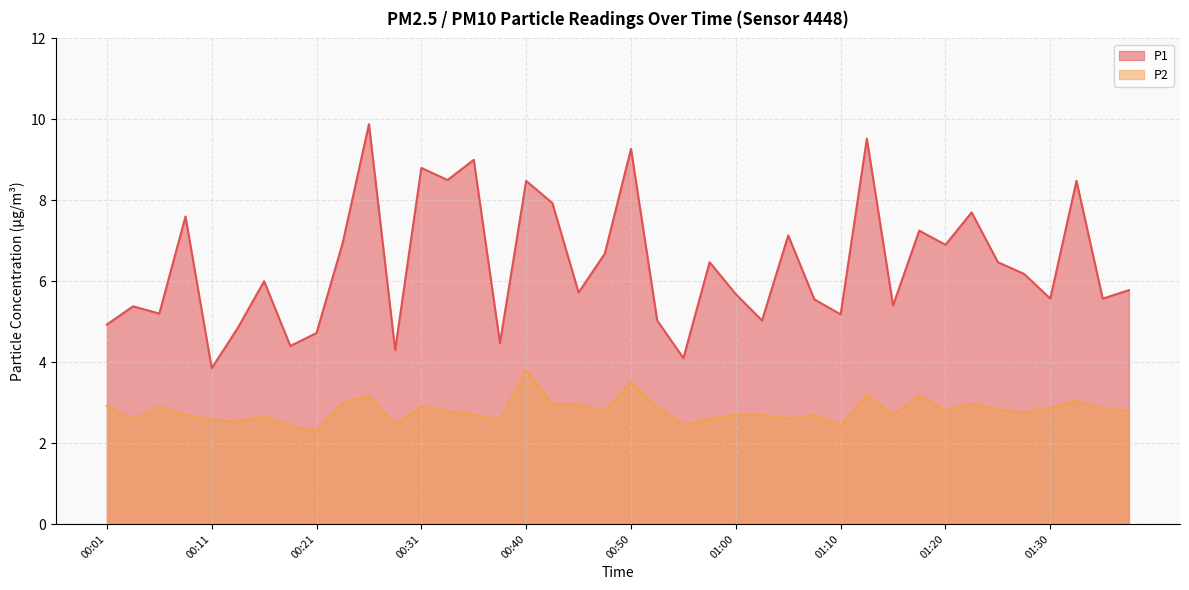

At which category does P1 reach its first local peak?

00:04